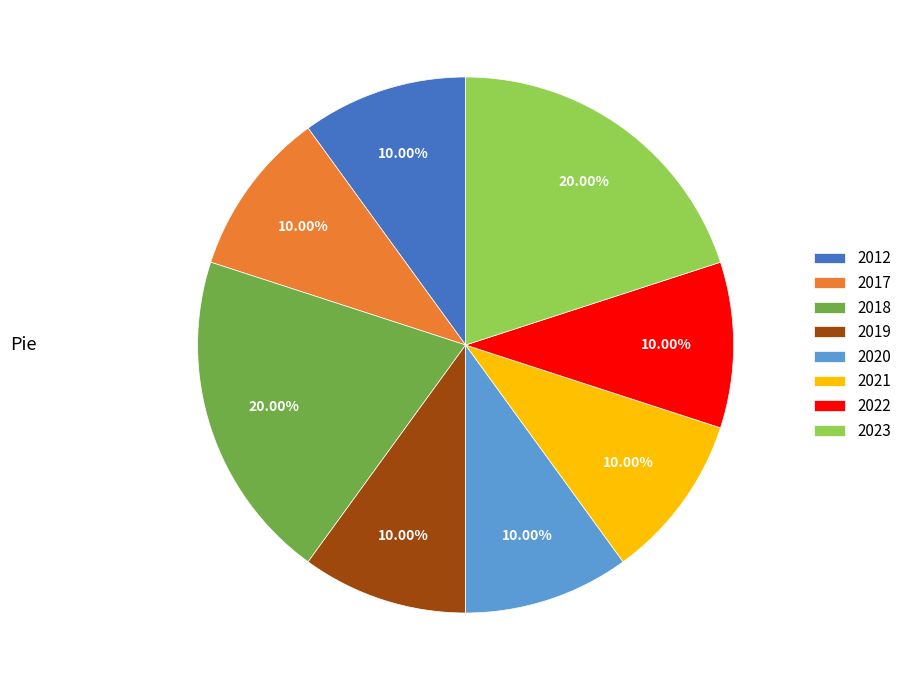

Is the sum of 2021 and 2020 greater than half?

No